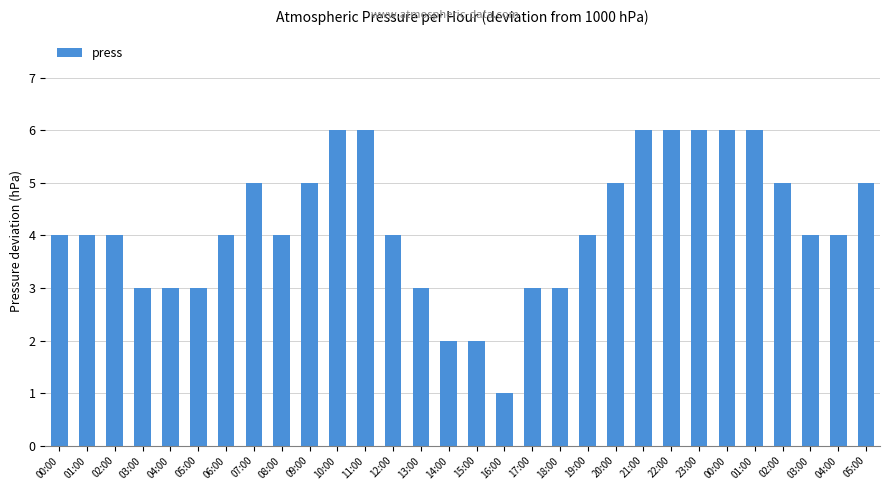

How many bars are there in total?

30